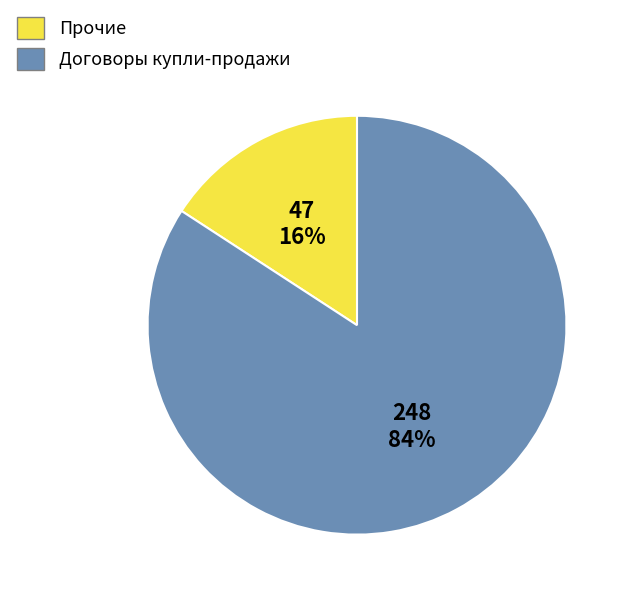

To the nearest percent, what is the combined percentage of Прочие and Договоры купли-продажи?

100%